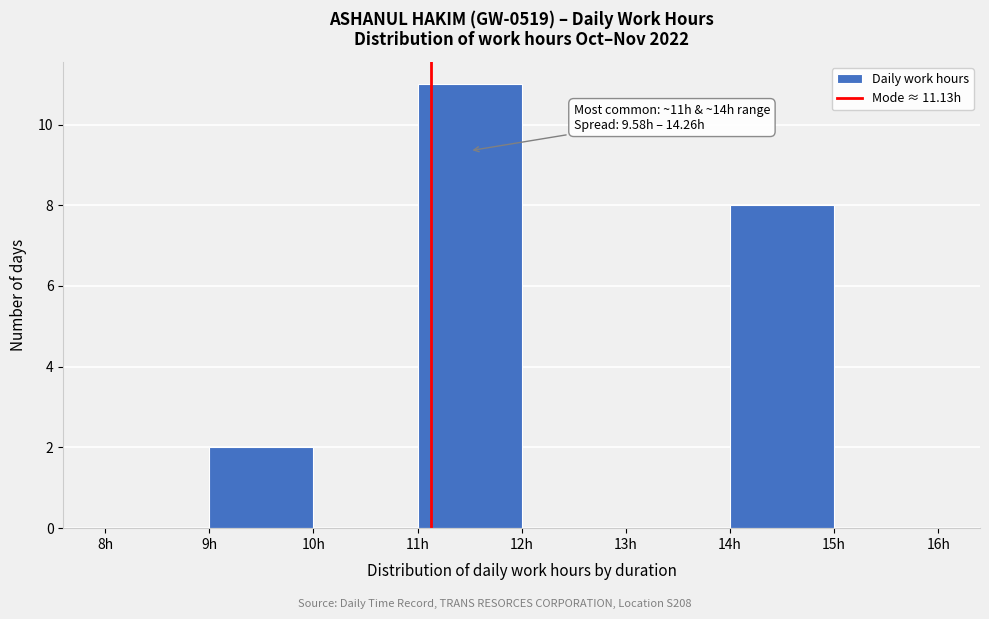

Over which range of the x-axis is the bar tallest?

11 to 12